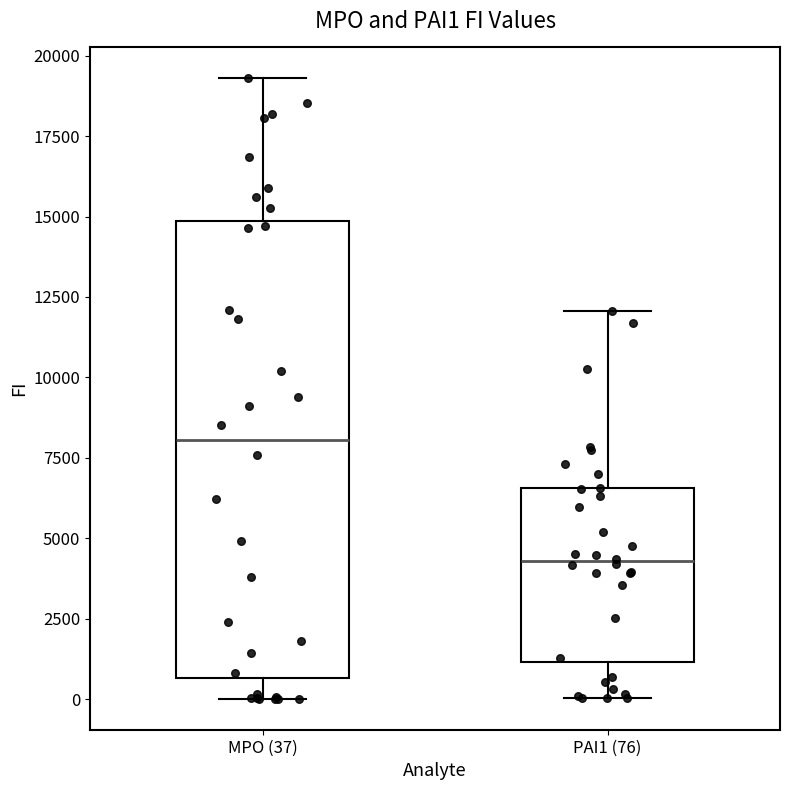

Which box is the tallest, from its lower edge to its upper edge?

MPO (37)